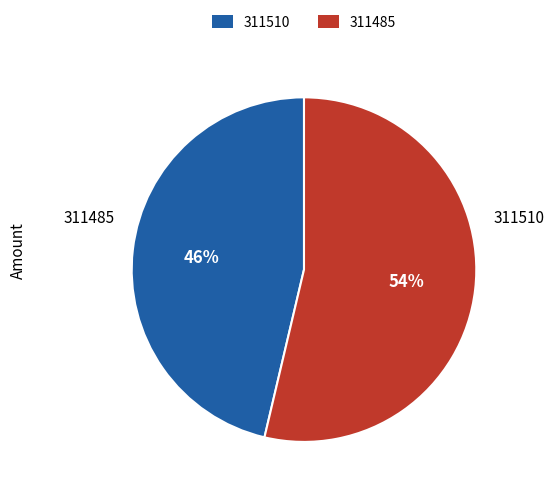

What is the majority slice?

311485